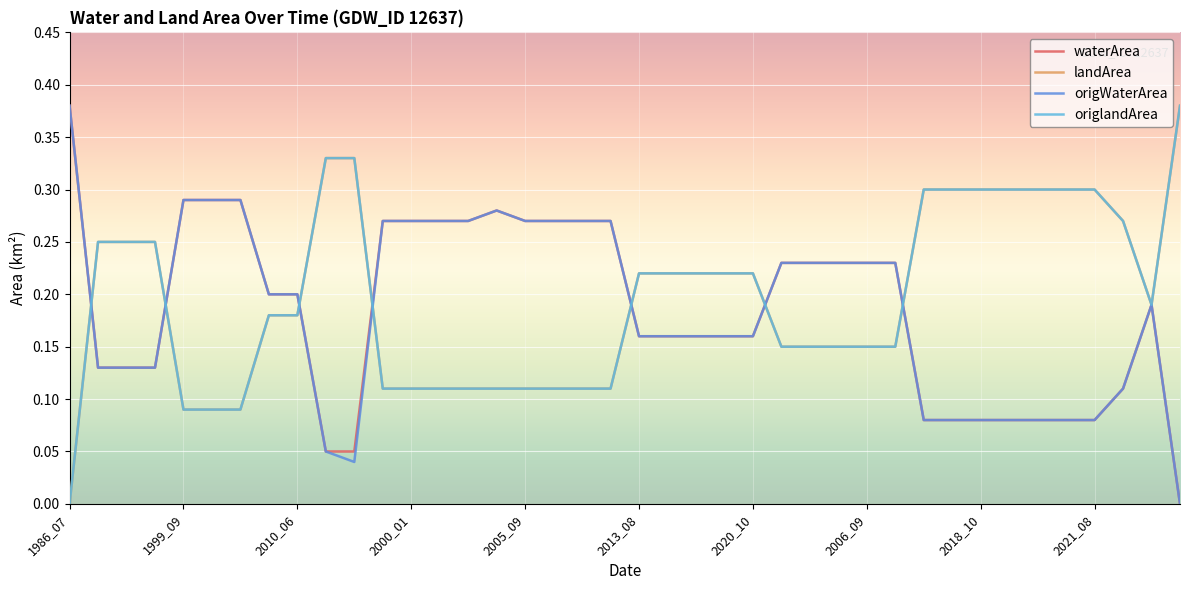

Which series has the largest total across all categories?

landArea